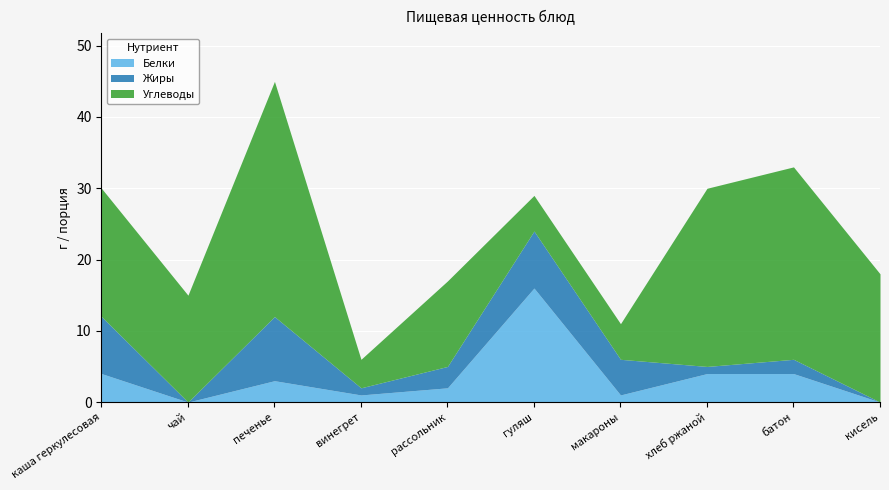

Does the chart display data point markers on the line(s)?

No